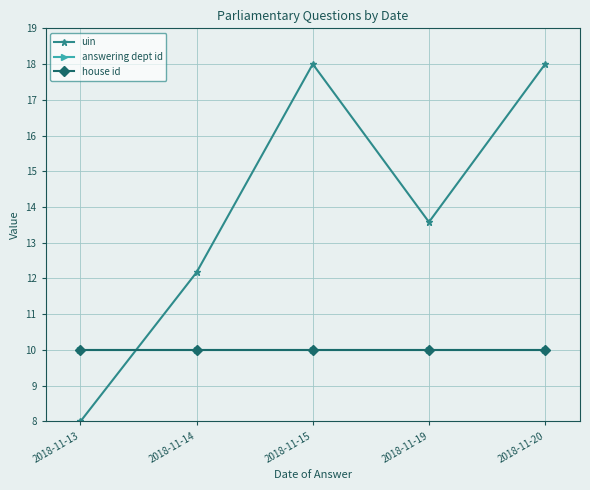

Read the house id value at 2018-11-19.

10.0